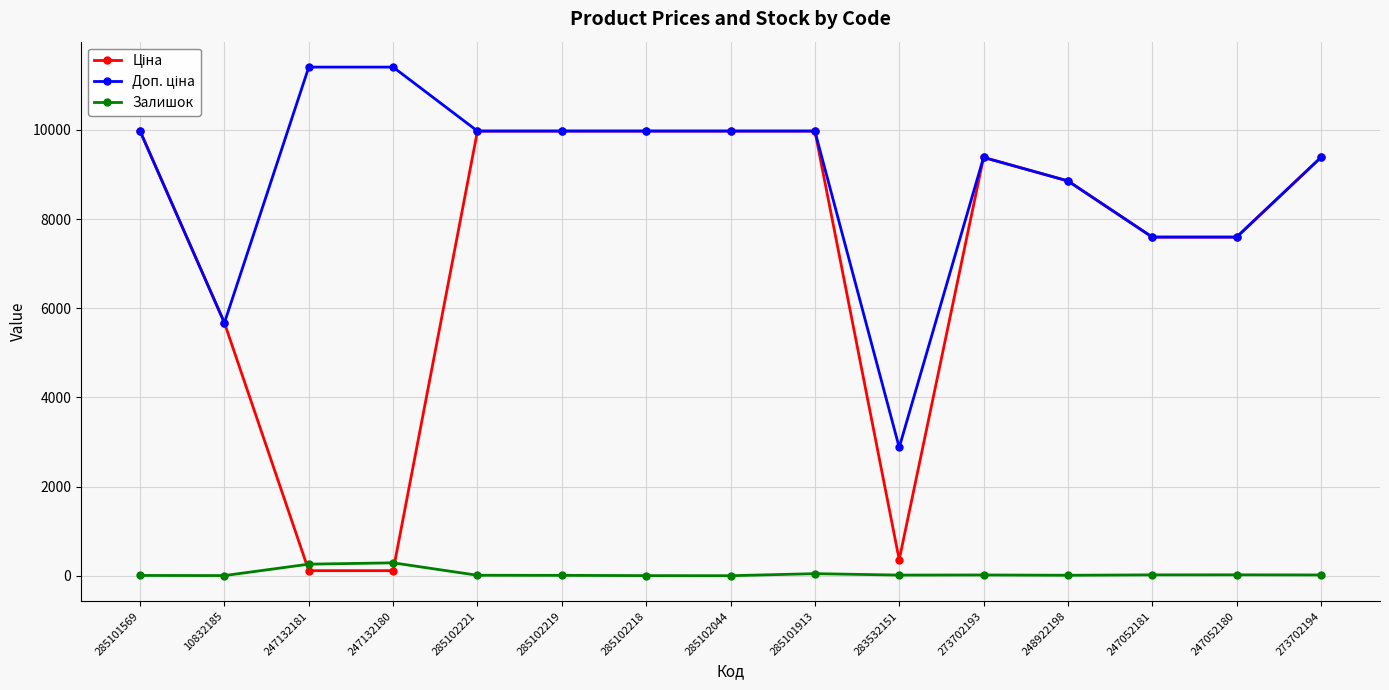

At how many categories does at least one series exceed 2690?

15